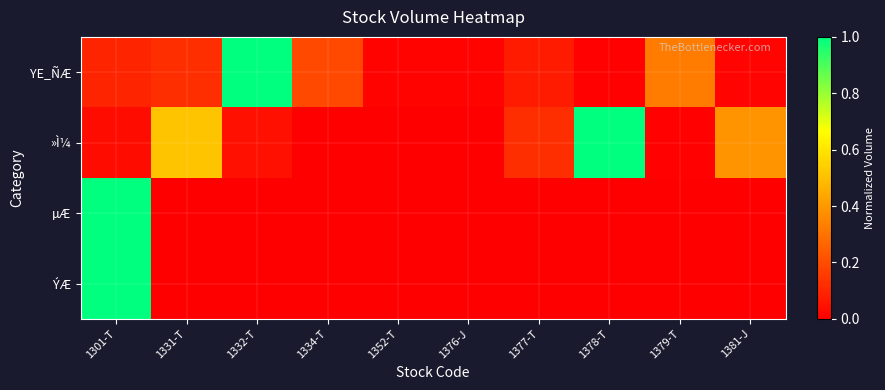

Between 1301-T and 1377-T, which series saw the biggest shift?

µÆ